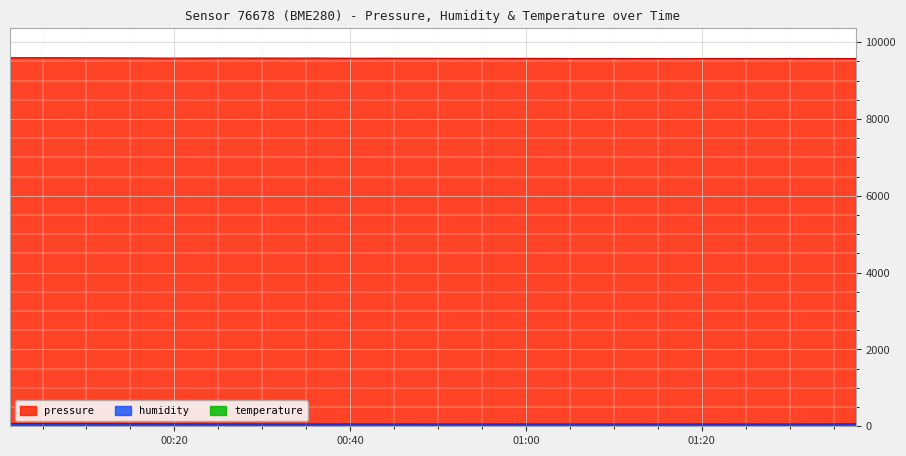

What are all the series names shown in the legend?

pressure, humidity, temperature